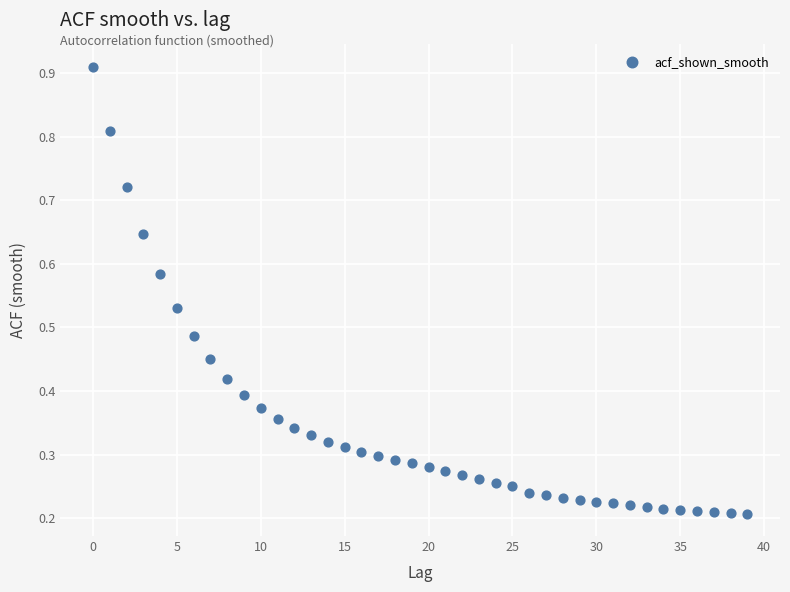

Count the number of points in this scatter plot.

40